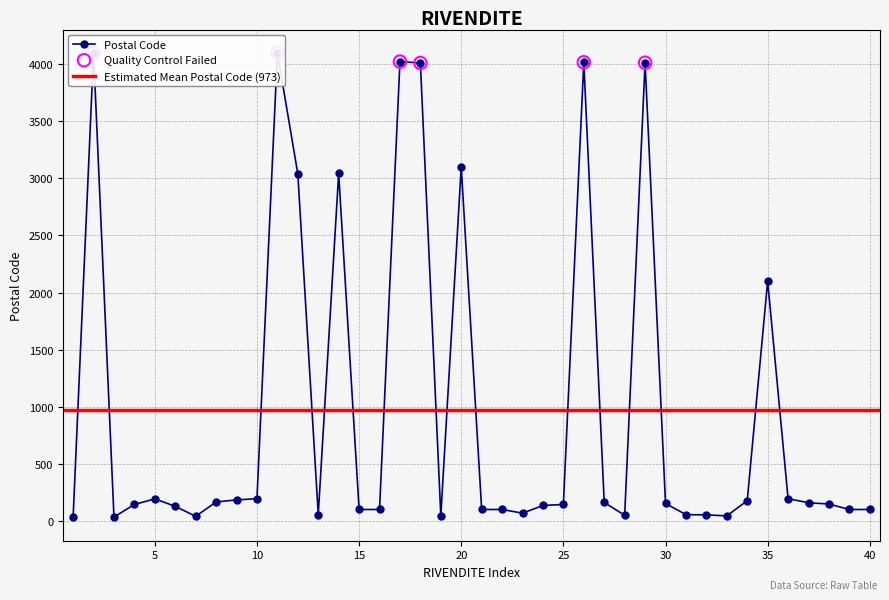

Between 23 and 15, which is larger?

15